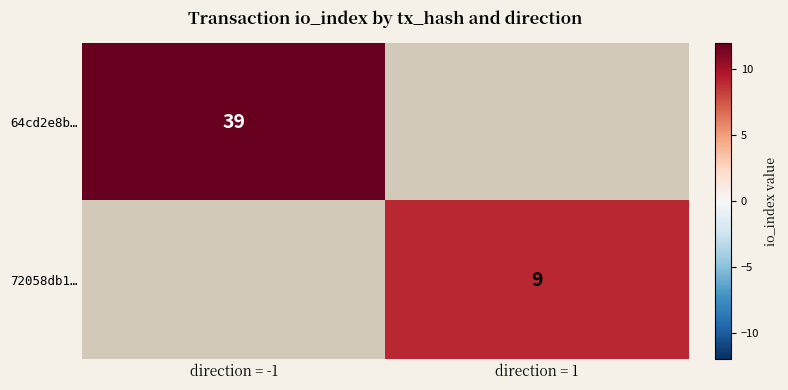

At how many categories does at least one series exceed 31?

1